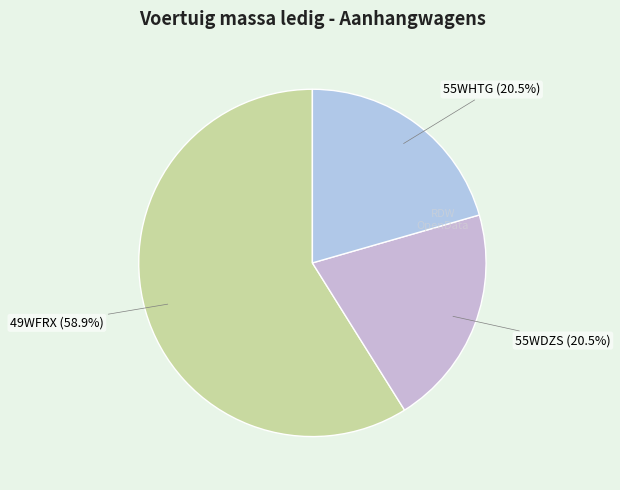

How many segments does this pie chart have?

3